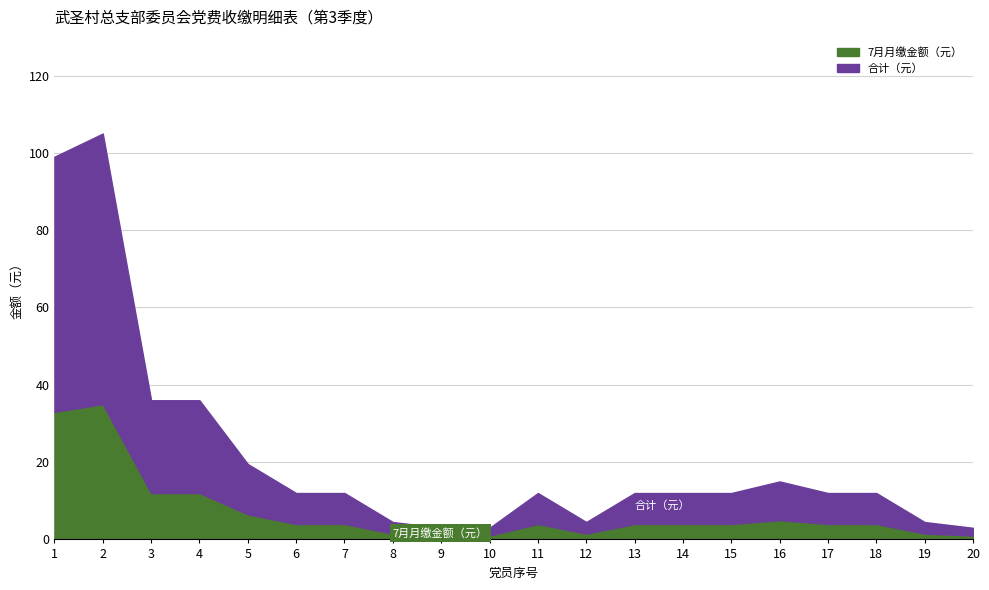

True or false: 7月月缴金额（元） has a value of 12.0 at 3.

True